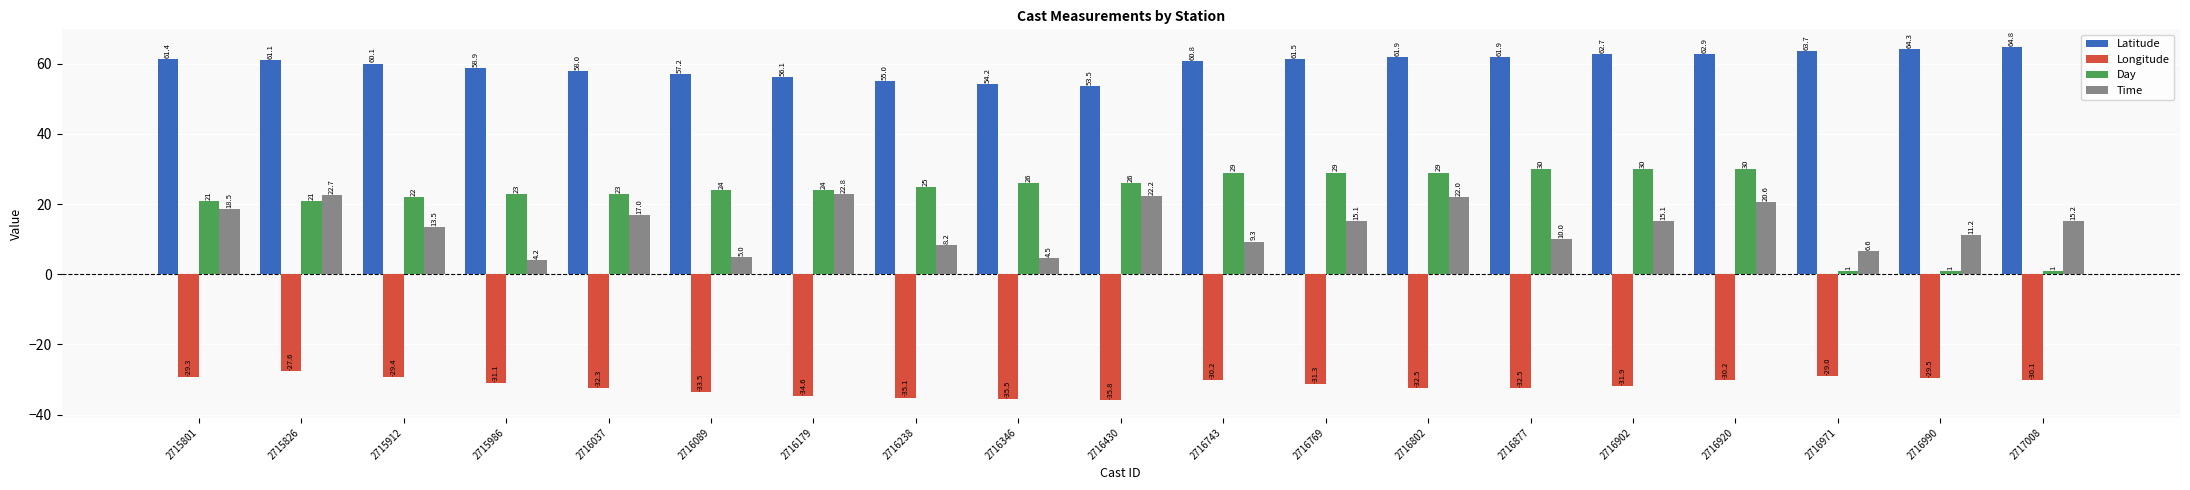

What are all the series names shown in the legend?

Latitude, Longitude, Day, Time